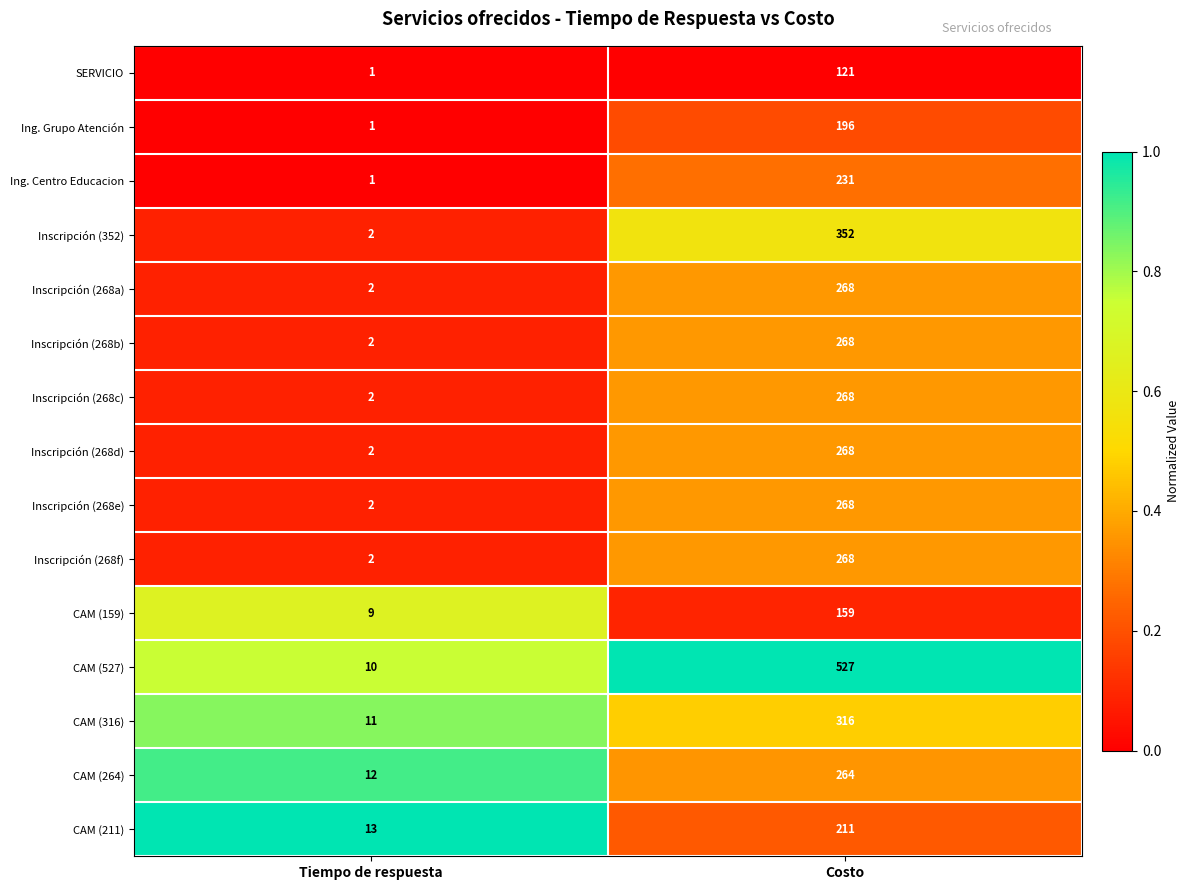

What is the spread (max minus min) of values at Tiempo de respuesta?

12